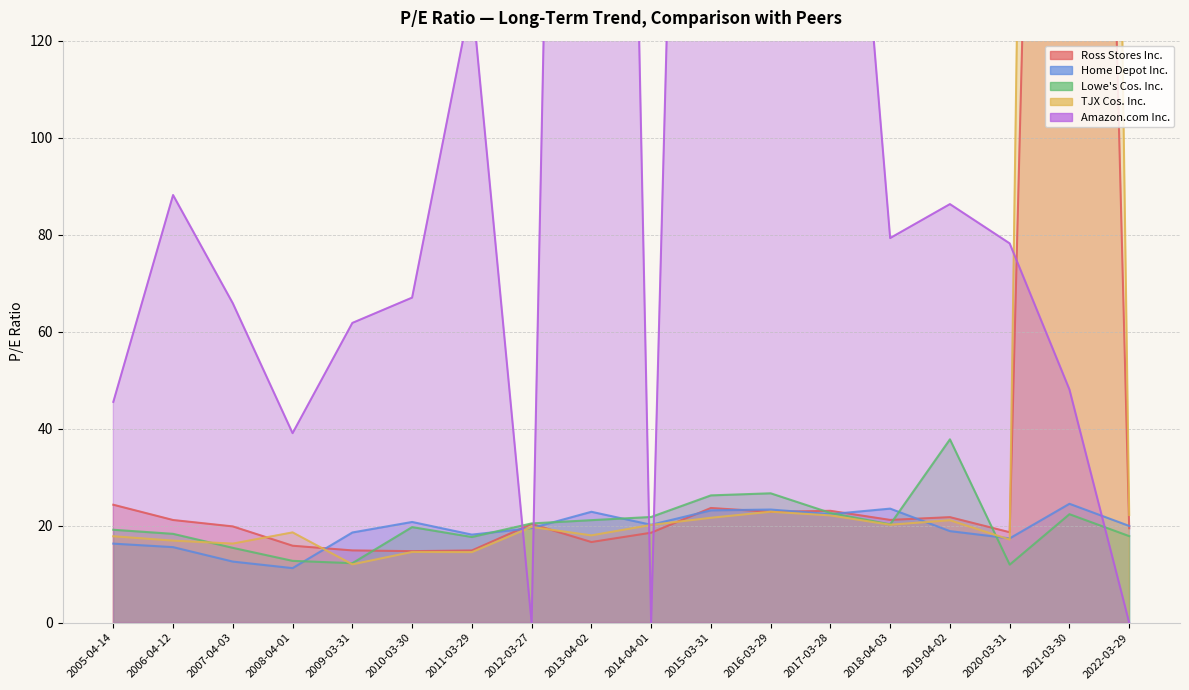

What is the sum of the Lowe's Cos. Inc. values at 2007-04-03 and 2015-03-31?

41.7